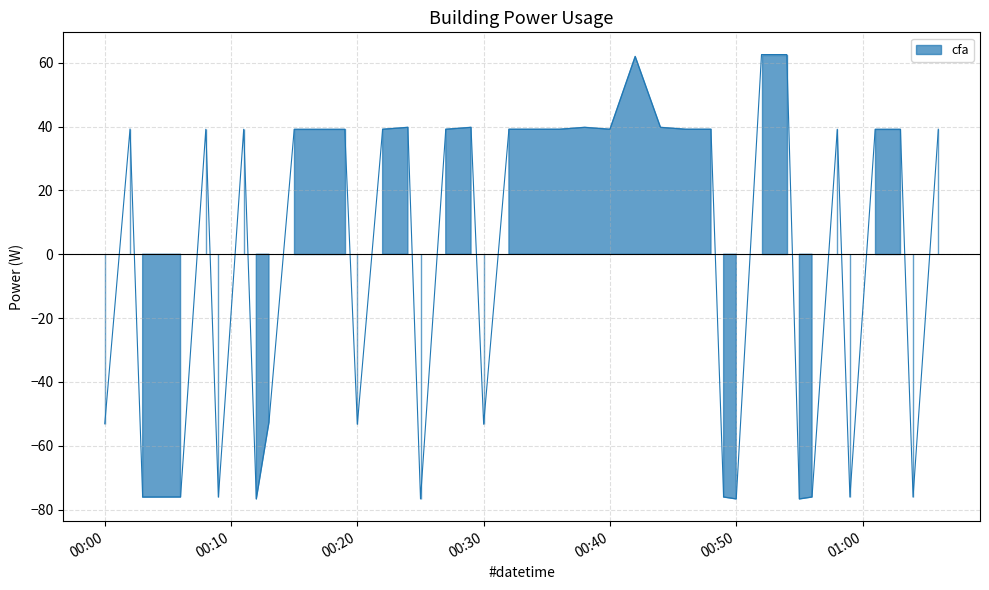

Which has a higher value, 2022-10-01T00:59:00 or 2022-10-01T00:48:00?

2022-10-01T00:48:00